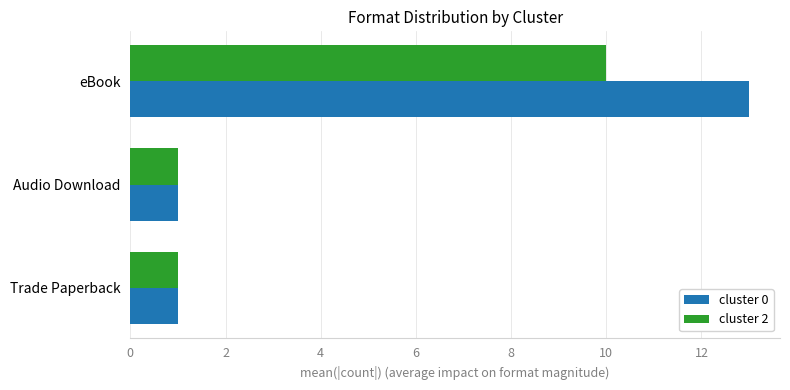

How many categories are shown in the chart?

3